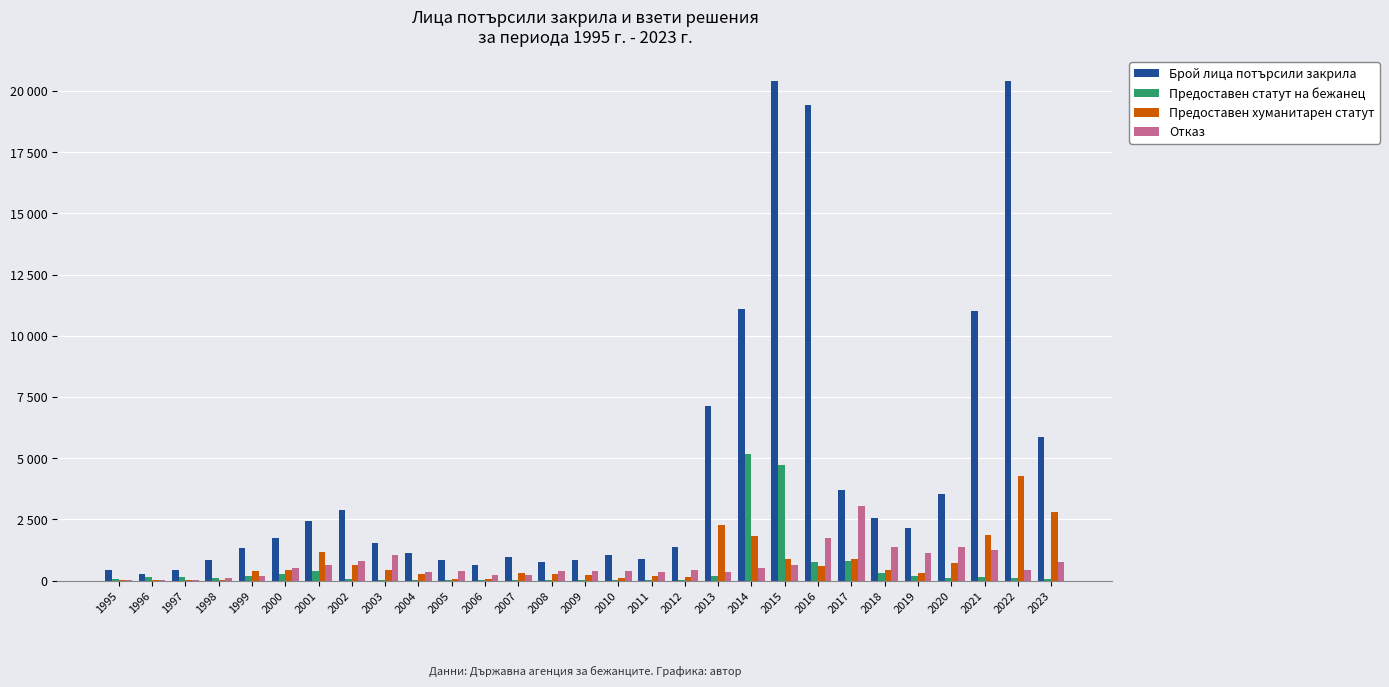

What is the highest value of the Брой лица потърсили закрила series?

20407